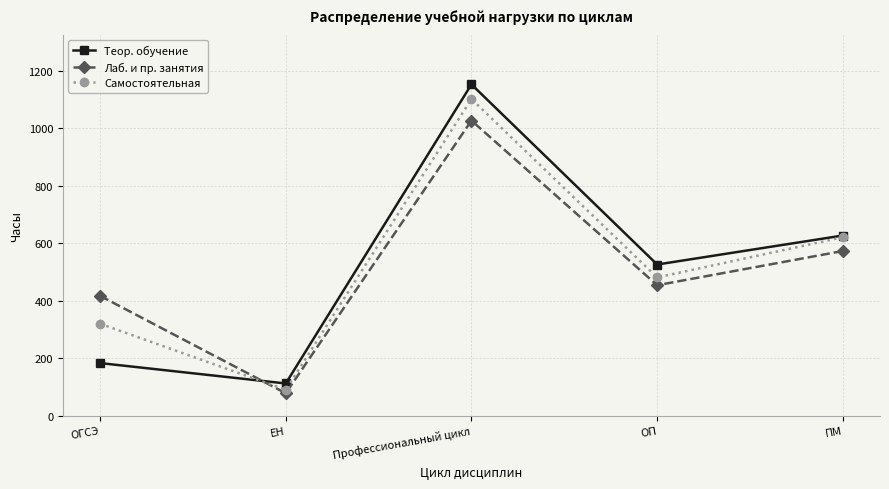

Where is Теор. обучение nearest to the value 632?

ПМ